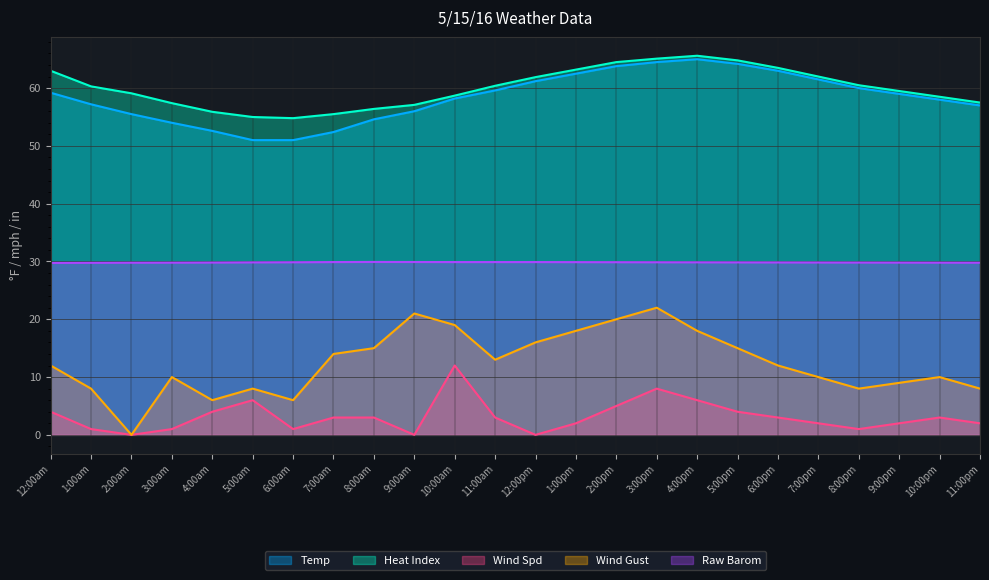

Reading right to left, list all the values displayed in this chart.

Temp: 11:00pm=57.0	10:00pm=58.0	9:00pm=59.0	8:00pm=60.0	7:00pm=61.5	6:00pm=63.0	5:00pm=64.2	4:00pm=65.0	3:00pm=64.5	2:00pm=63.8	1:00pm=62.5	12:00pm=61.2	11:00am=59.6	10:00am=58.2	9:00am=56.0	8:00am=54.6	7:00am=52.4	6:00am=51.0	5:00am=51.0	4:00am=52.6	3:00am=54.0	2:00am=55.5	1:00am=57.2	12:00am=59.2
Heat Index: 11:00pm=57.5	10:00pm=58.5	9:00pm=59.5	8:00pm=60.5	7:00pm=62.0	6:00pm=63.5	5:00pm=64.8	4:00pm=65.6	3:00pm=65.1	2:00pm=64.5	1:00pm=63.2	12:00pm=61.9	11:00am=60.4	10:00am=58.7	9:00am=57.1	8:00am=56.4	7:00am=55.5	6:00am=54.8	5:00am=55.0	4:00am=55.9	3:00am=57.4	2:00am=59.1	1:00am=60.3	12:00am=63.0
Wind Spd: 11:00pm=2.0	10:00pm=3.0	9:00pm=2.0	8:00pm=1.0	7:00pm=2.0	6:00pm=3.0	5:00pm=4.0	4:00pm=6.0	3:00pm=8.0	2:00pm=5.0	1:00pm=2.0	12:00pm=0.0	11:00am=3.0	10:00am=12.0	9:00am=0.0	8:00am=3.0	7:00am=3.0	6:00am=1.0	5:00am=6.0	4:00am=4.0	3:00am=1.0	2:00am=0.0	1:00am=1.0	12:00am=4.0
Wind Gust: 11:00pm=8.0	10:00pm=10.0	9:00pm=9.0	8:00pm=8.0	7:00pm=10.0	6:00pm=12.0	5:00pm=15.0	4:00pm=18.0	3:00pm=22.0	2:00pm=20.0	1:00pm=18.0	12:00pm=16.0	11:00am=13.0	10:00am=19.0	9:00am=21.0	8:00am=15.0	7:00am=14.0	6:00am=6.0	5:00am=8.0	4:00am=6.0	3:00am=10.0	2:00am=0.0	1:00am=8.0	12:00am=12.0
Raw Barom: 11:00pm=29.8	10:00pm=29.8	9:00pm=29.8	8:00pm=29.8	7:00pm=29.8	6:00pm=29.8	5:00pm=29.9	4:00pm=29.9	3:00pm=29.9	2:00pm=29.9	1:00pm=29.9	12:00pm=29.9	11:00am=29.9	10:00am=29.9	9:00am=29.9	8:00am=29.9	7:00am=29.9	6:00am=29.9	5:00am=29.9	4:00am=29.8	3:00am=29.8	2:00am=29.8	1:00am=29.8	12:00am=29.8